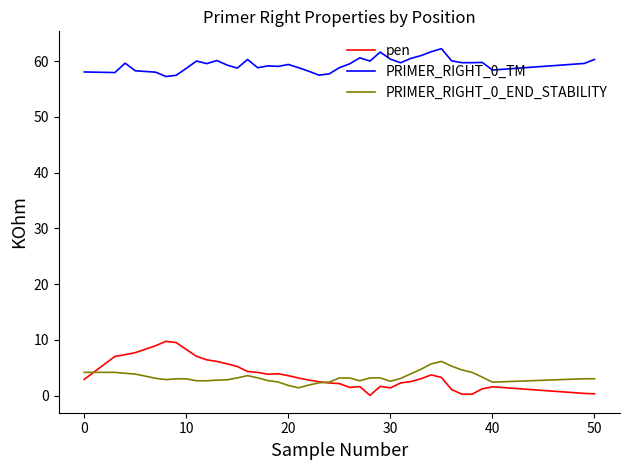

What is the greatest value displayed?

62.3